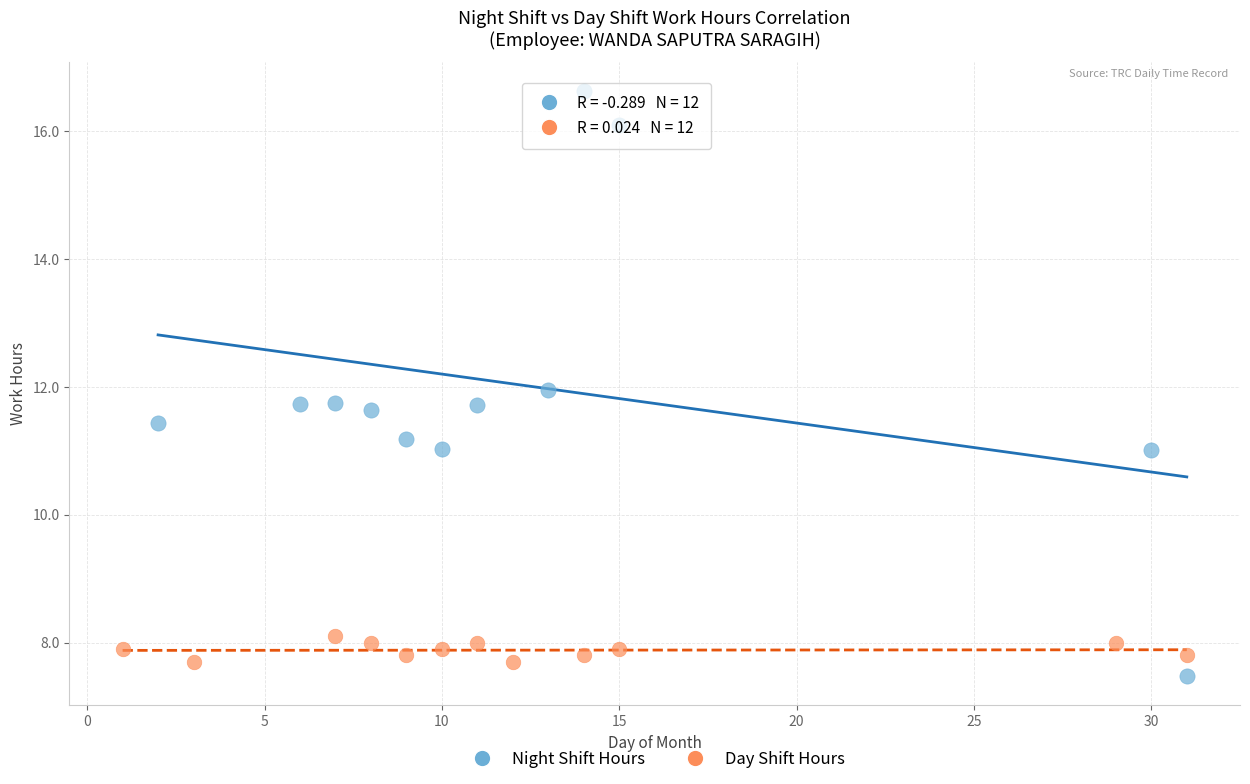

Which series contains the lowest Y value?

Night Shift Hours